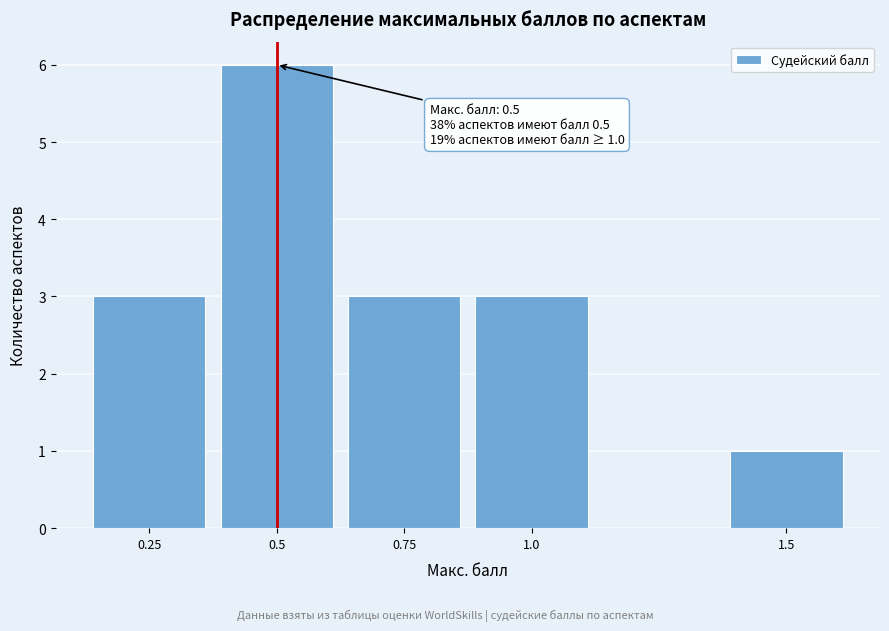

Reading right to left, list all the values displayed in this chart.

1.5=1	1.0=3	0.75=3	0.5=6	0.25=3